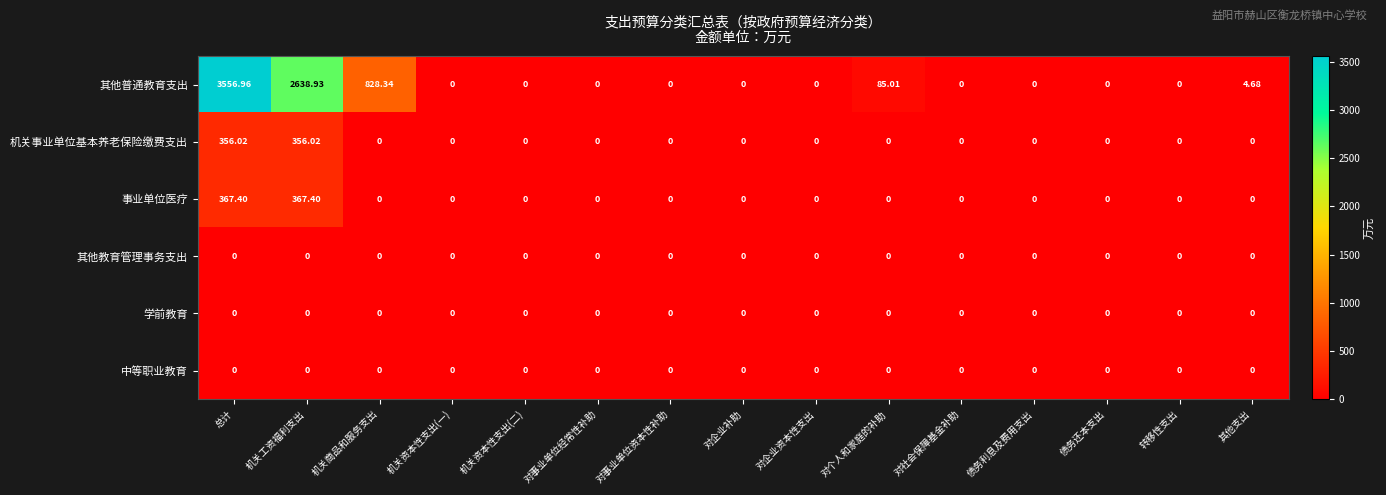

Between 转移性支出 and 其他支出, which series saw the biggest shift?

其他普通教育支出